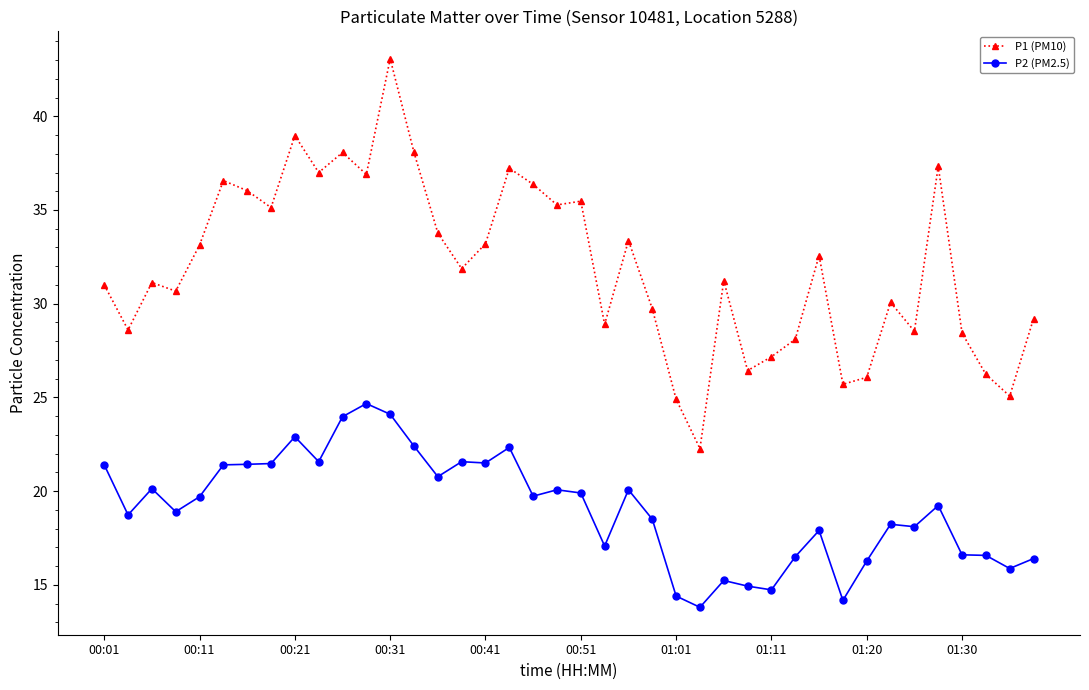

True or false: P2 (PM2.5) and P1 (PM10) cross at least once.

False